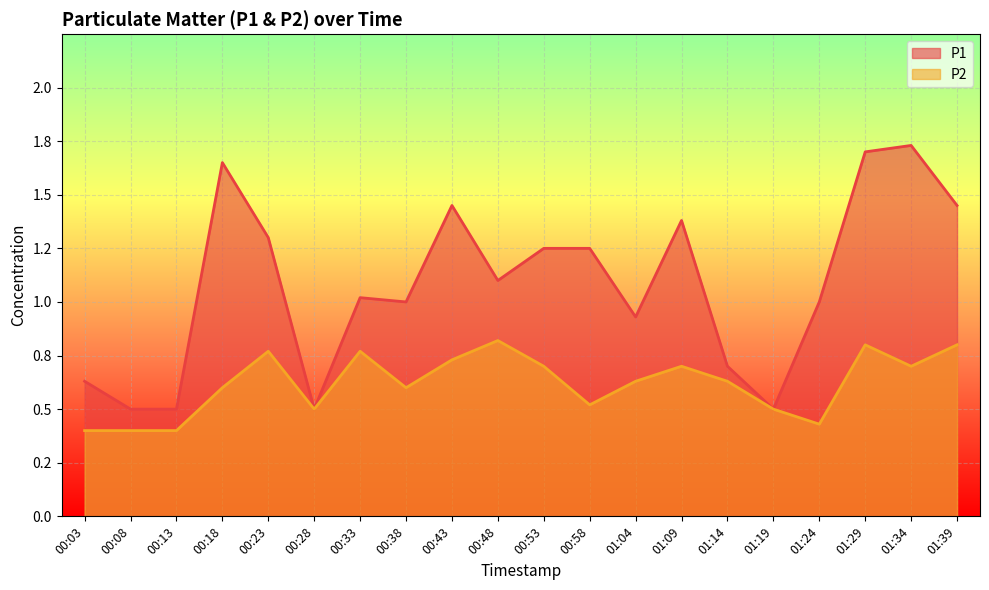

Which series has the largest total across all categories?

P1